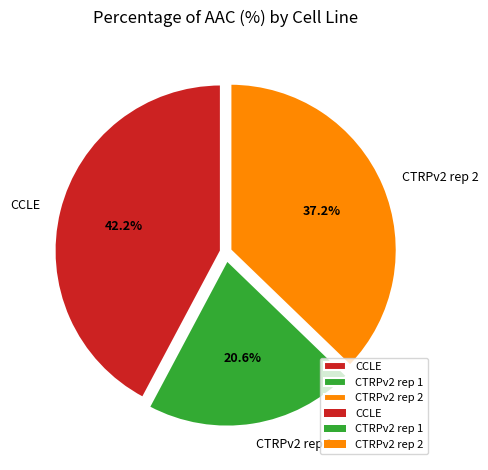

Which has a higher value, CCLE or CTRPv2 rep 1?

CCLE